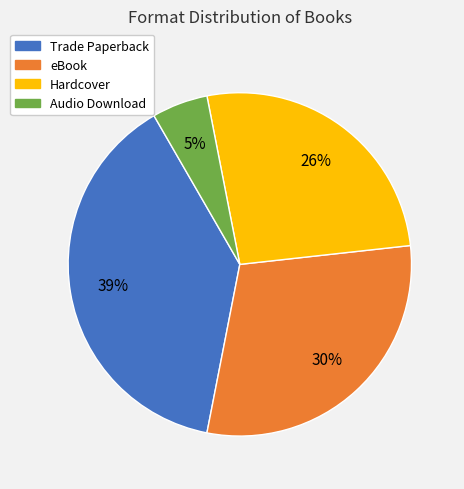

Between Hardcover and Trade Paperback, which is larger?

Trade Paperback